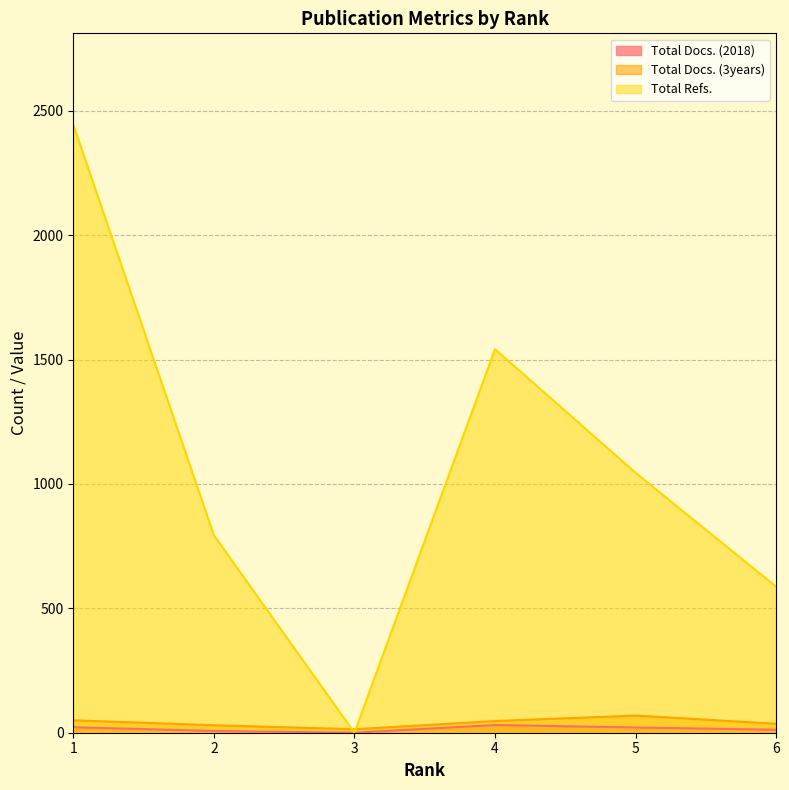

Between 1 and 3, which series saw the biggest shift?

Total Refs.